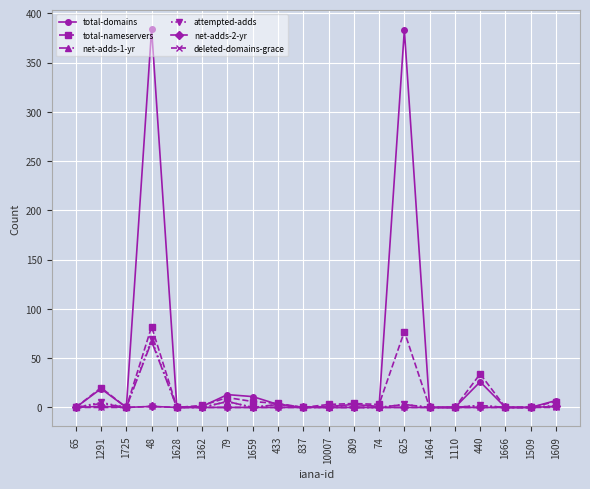

At which category is the sum across all series the highest?

48